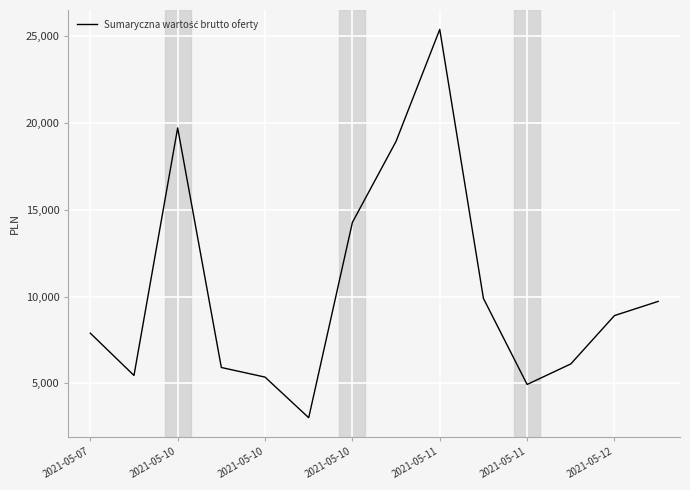

What is the greatest value displayed?

25394.6